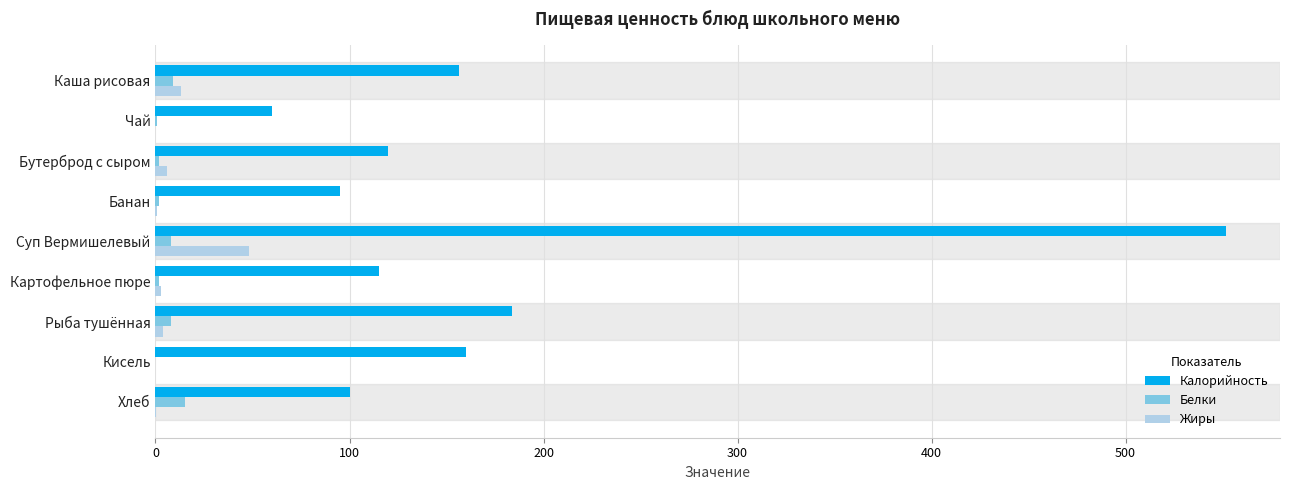

At which label does Калорийность reach its peak?

Суп Вермишелевый